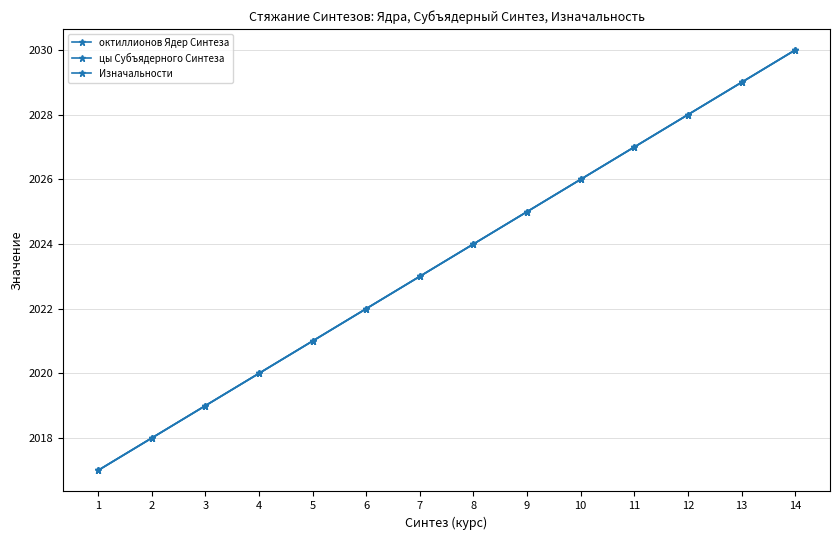

Is this an area chart (filled region under the line)?

No